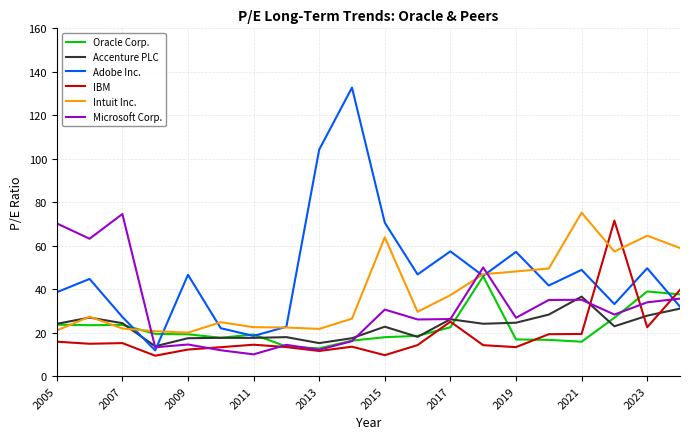

Which series ends up on top after the final intersection of Intuit Inc. and Microsoft Corp.?

Intuit Inc.